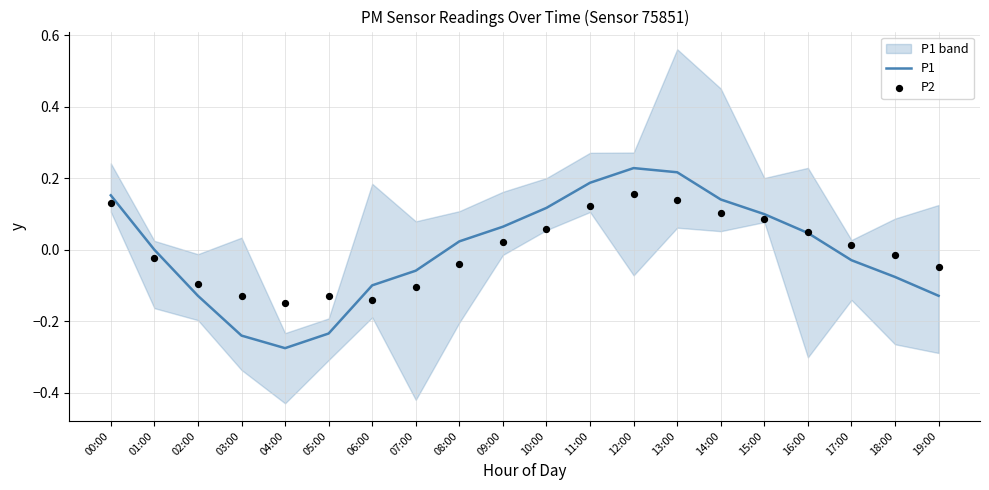

At which category is the sum across all series the highest?

12:00